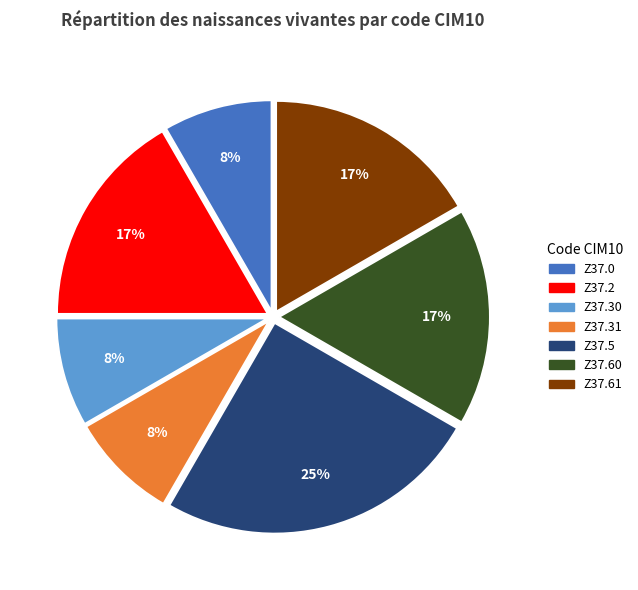

To the nearest percent, what is the difference between the largest and smallest slice percentages?

17%